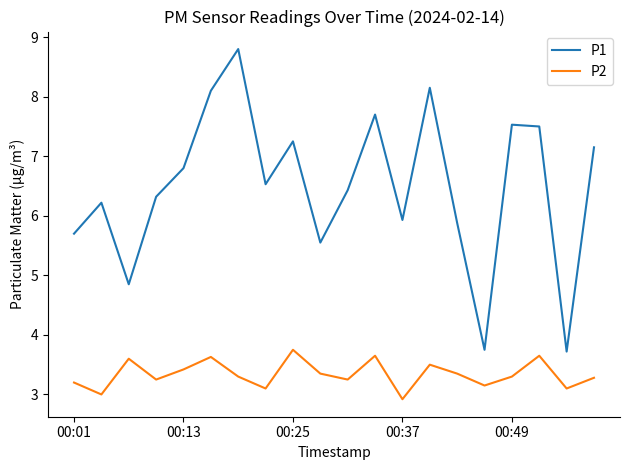

Which series has the largest range (max minus min)?

P1